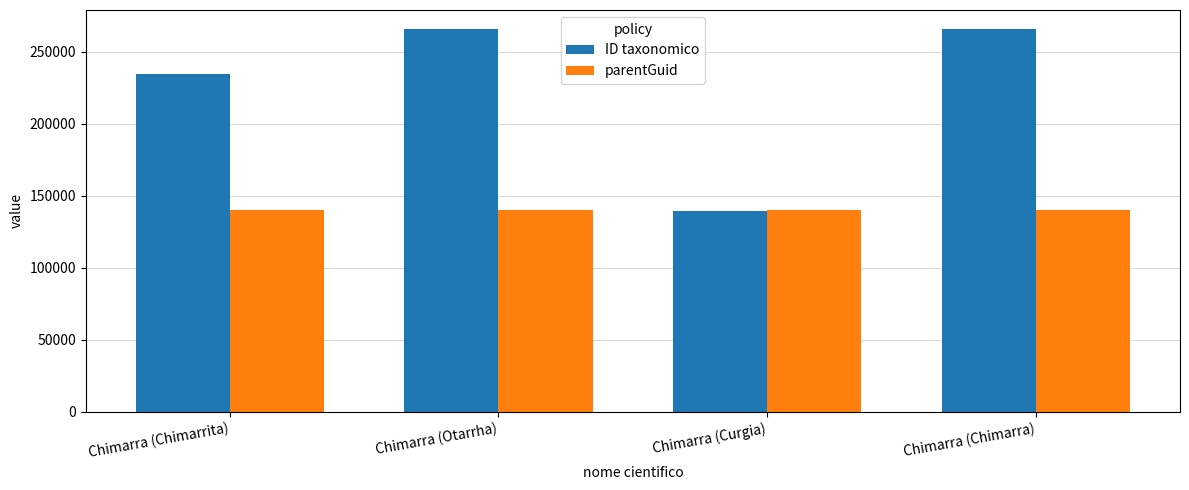

What is the spread (max minus min) of values at Chimarra (Chimarrita)?

94569